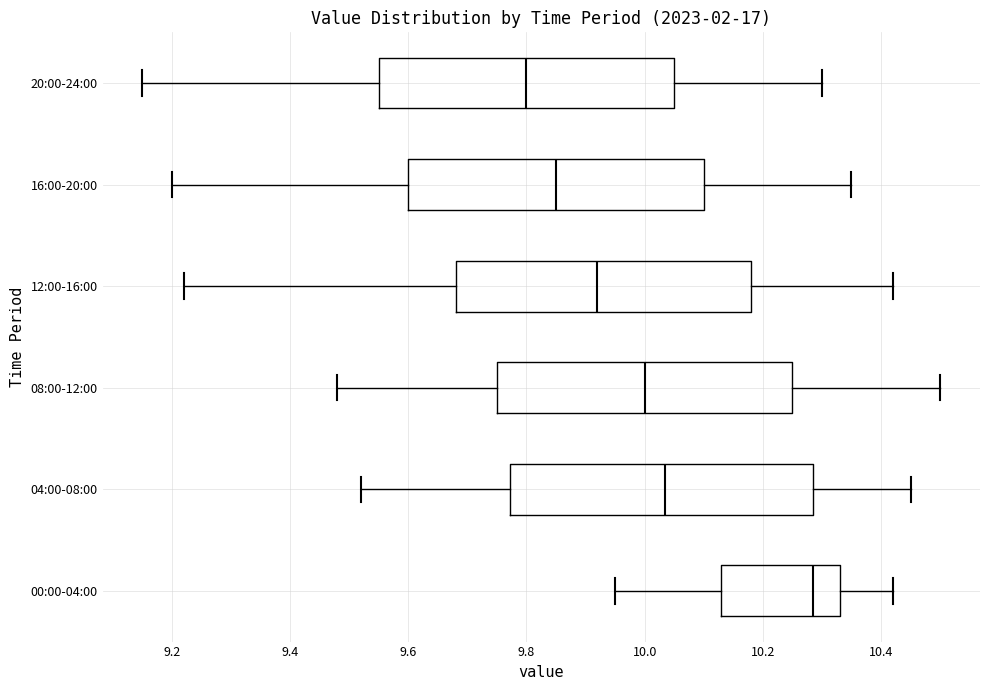

Where is the left edge of the box for 04:00-08:00 on the x-axis? The values are not printed on the chart, so give them approximately, as read against the axis.

9.78